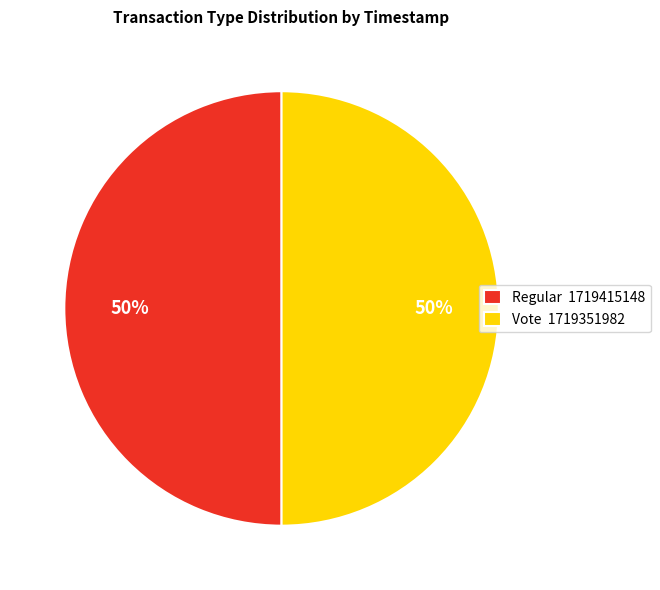

Is the sum of Vote and Regular greater than half?

Yes